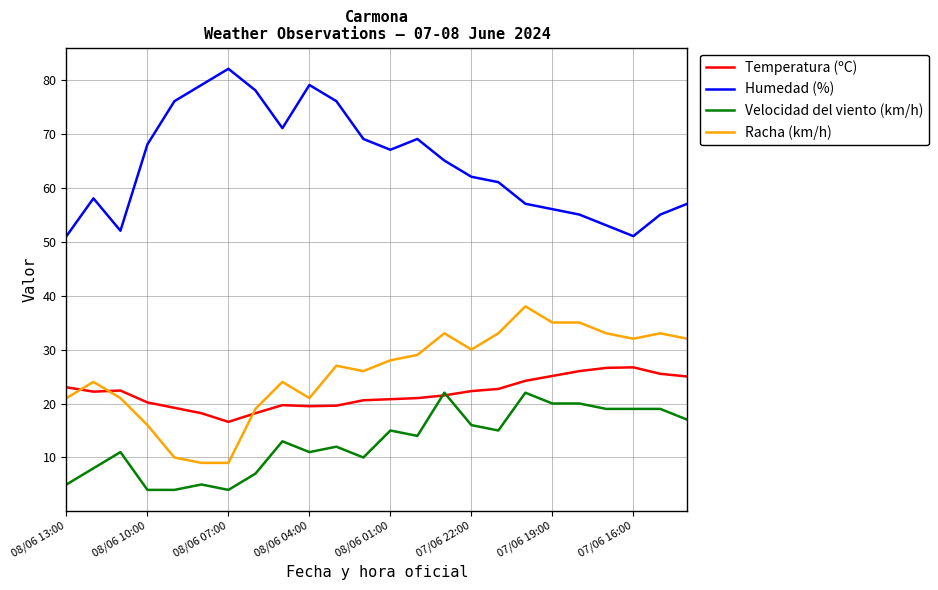

What is the lowest value of the Racha (km/h) series?

9.0